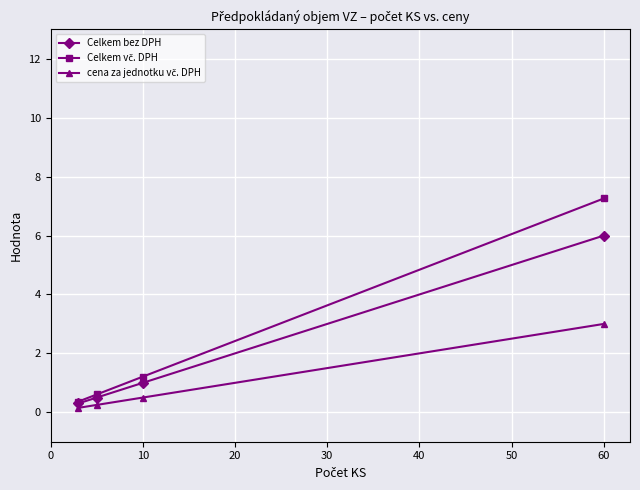

True or false: Celkem bez DPH has more than 2 interior local peaks.

False